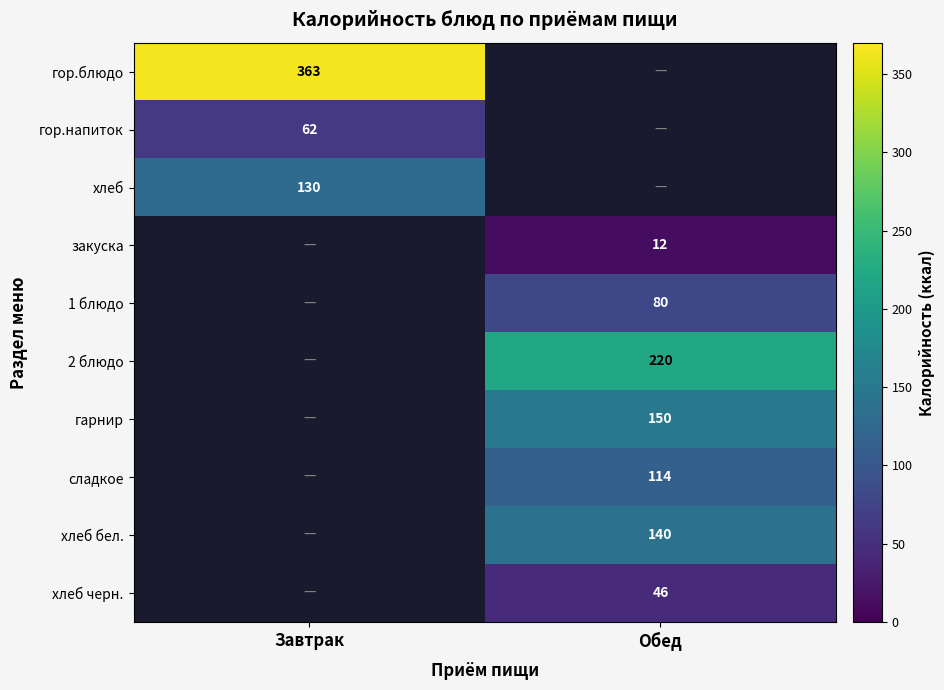

At how many categories does at least one series exceed 145?

2